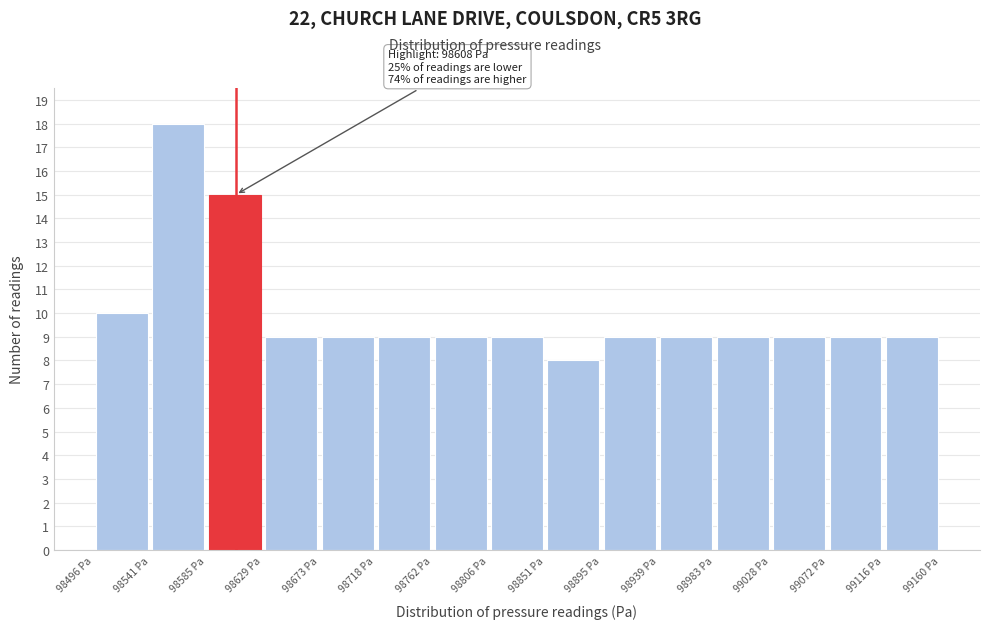

Which range on the x-axis has the tallest bar?

98540 to 98585